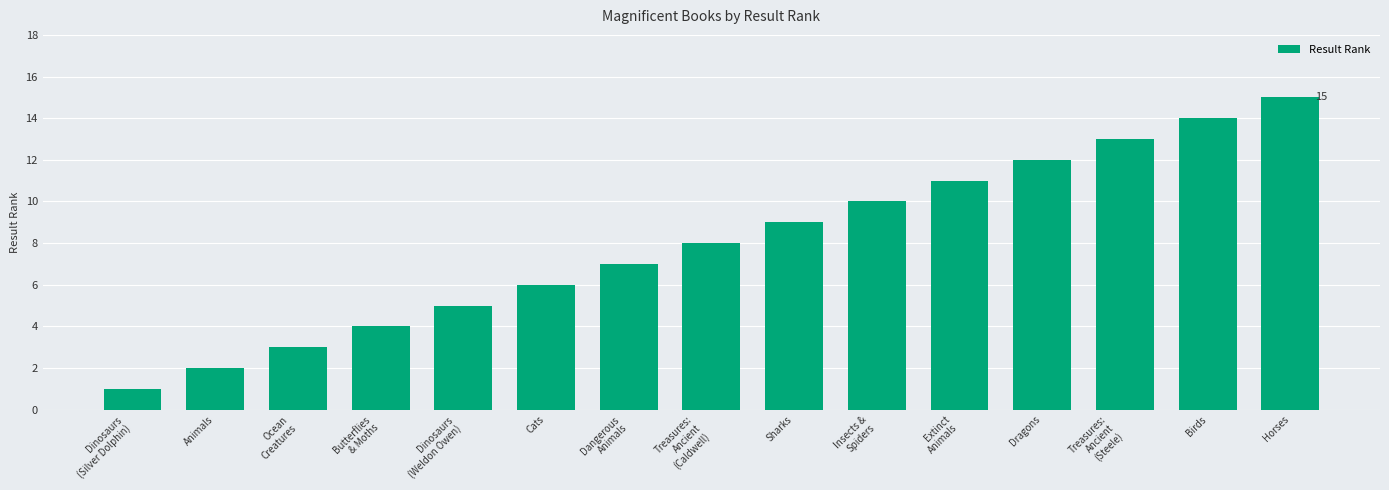

Reading right to left, extract all data points from this chart.

15	14	13	12	11	10	9	8	7	6	5	4	3	2	1